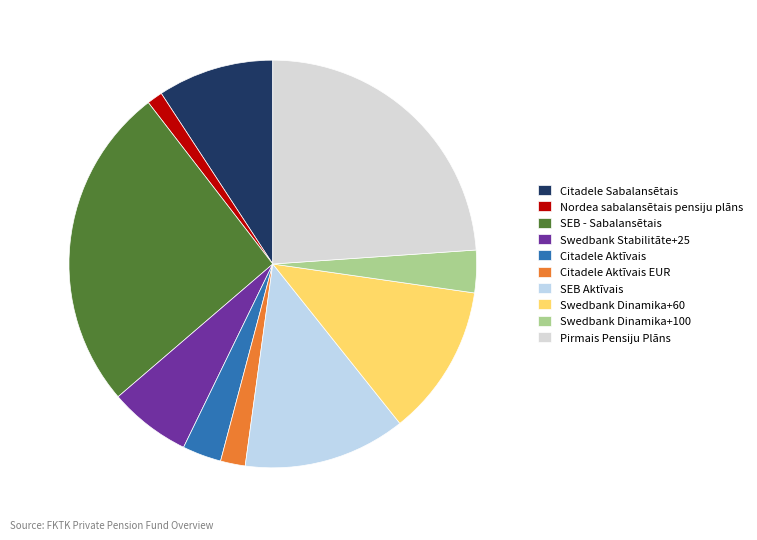

Rank the categories by value from lowest to highest.

Nordea sabalansētais pensiju plāns, Citadele Aktīvais EUR, Citadele Aktīvais, Swedbank Dinamika+100, Swedbank Stabilitāte+25, Citadele Sabalansētais, Swedbank Dinamika+60, SEB Aktīvais, Pirmais Pensiju Plāns, SEB - Sabalansētais